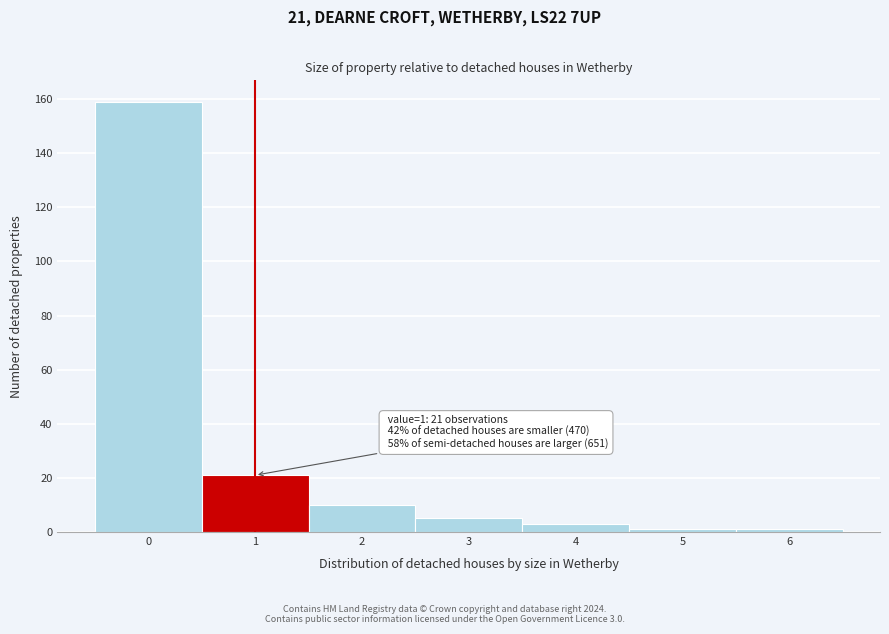

Reading left to right, transcribe all the data shown in this chart.

0=159	1=21	2=10	3=5	4=3	5=1	6=1